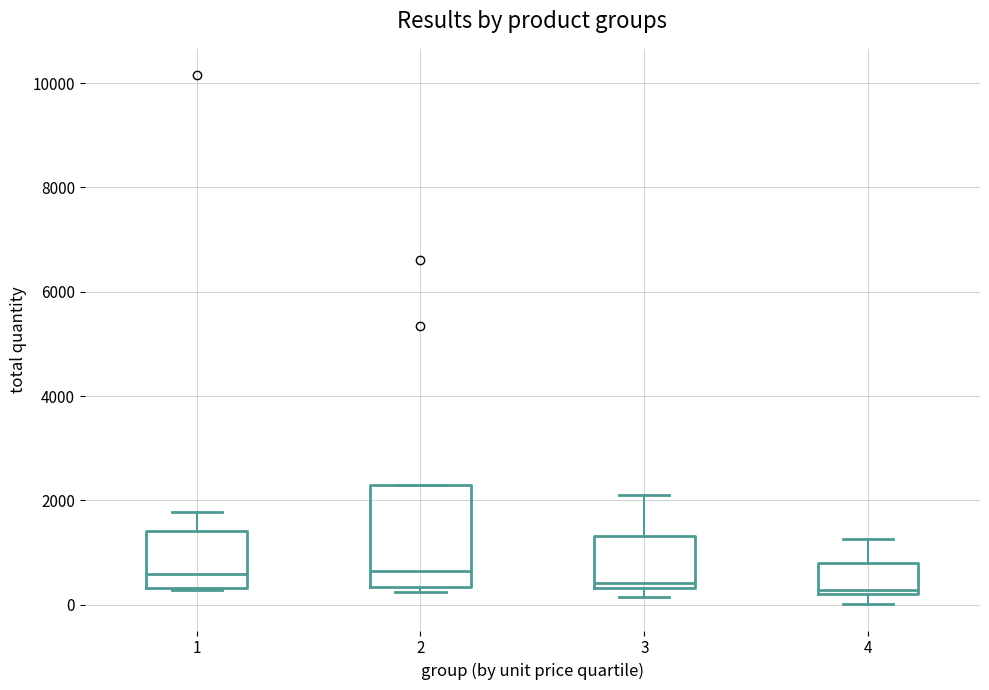

Where does the median line of the box at x = 2 sit on the y-axis? The values are not printed on the chart, so give them approximately, as read against the axis.

600